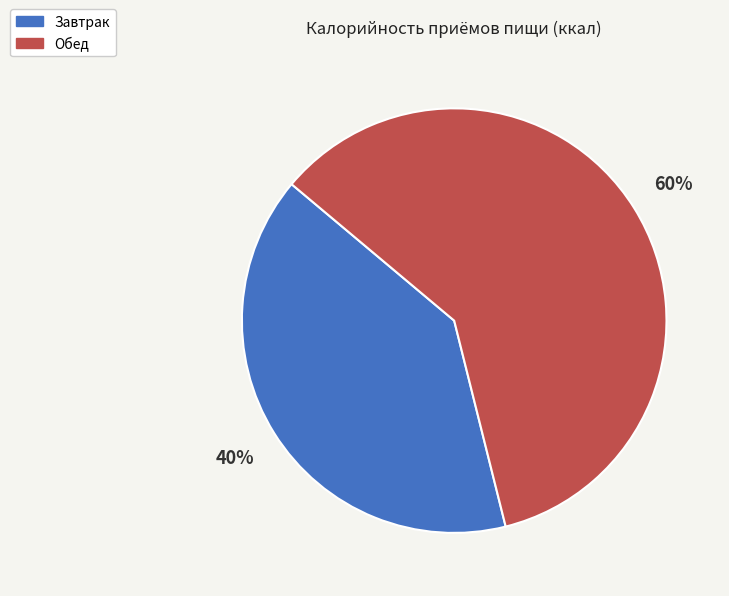

How many segments does this pie chart have?

2